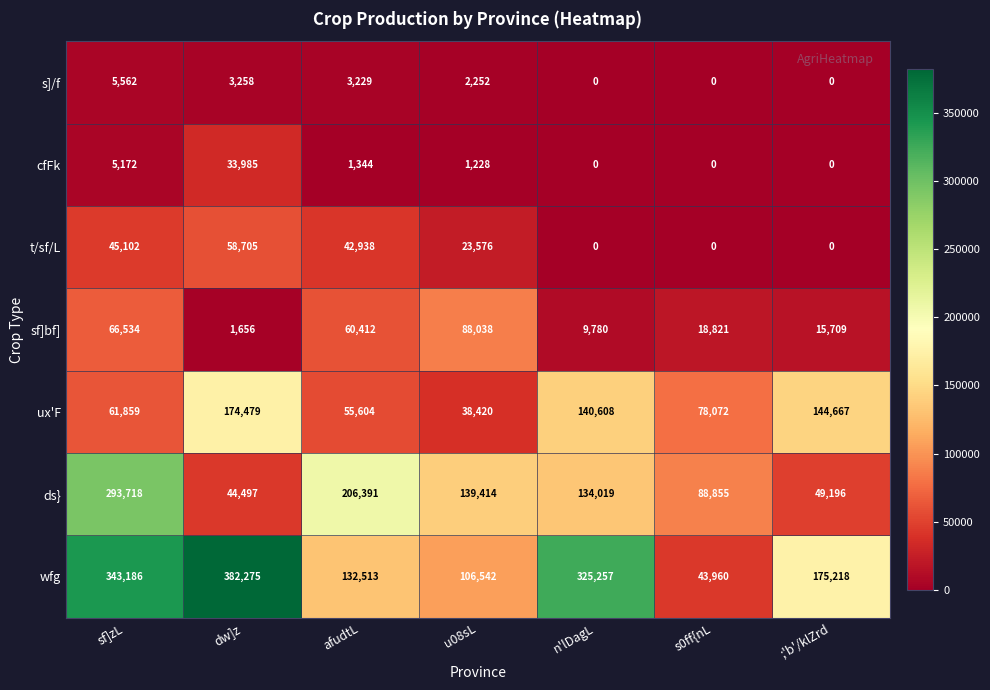

What is the sum of all ux'F values?

693709